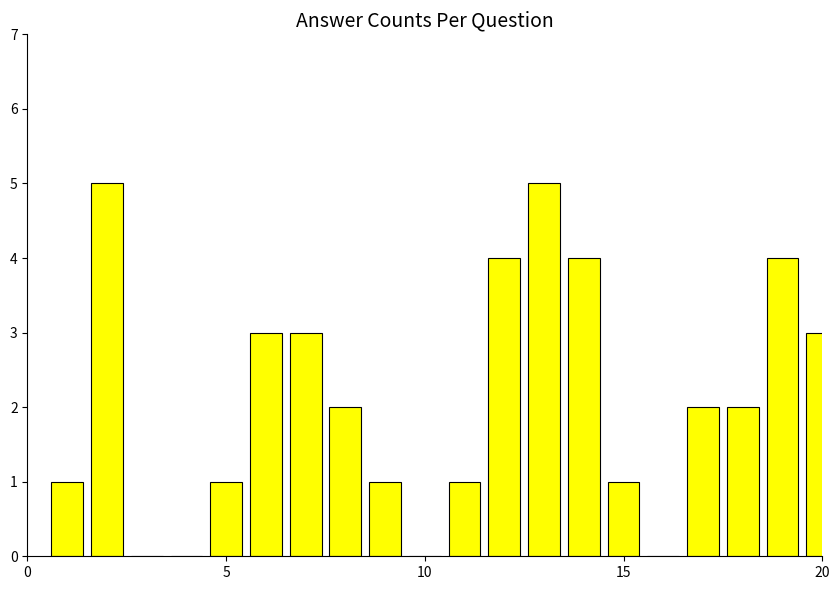

How many distinct data groups are displayed?

1